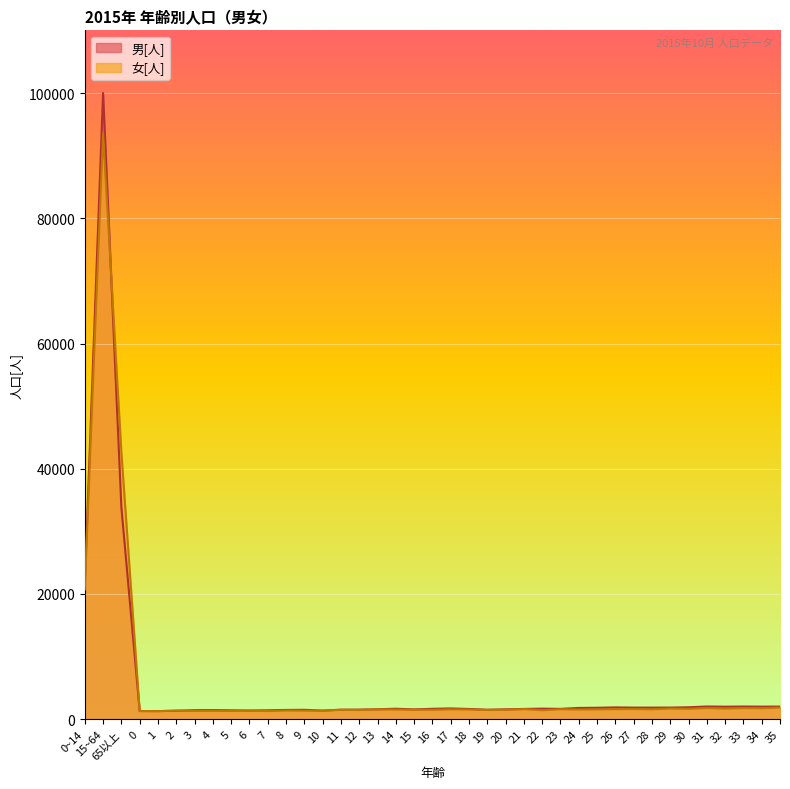

Reading left to right, transcribe all the data shown in this chart.

男[人]: 0~14=21659	15~64=100054	65以上=33870	0=1301	1=1287	2=1343	3=1436	4=1448	5=1415	6=1382	7=1417	8=1473	9=1493	10=1373	11=1516	12=1529	13=1579	14=1667	15=1561	16=1655	17=1712	18=1630	19=1513	20=1569	21=1632	22=1679	23=1647	24=1794	25=1822	26=1881	27=1846	28=1845	29=1853	30=1901	31=2024	32=1995	33=2021	34=2000	35=2013
女[人]: 0~14=20722	15~64=93584	65以上=42650	0=1303	1=1282	2=1367	3=1323	4=1330	5=1313	6=1363	7=1302	8=1386	9=1358	10=1355	11=1489	12=1454	13=1564	14=1533	15=1516	16=1492	17=1567	18=1541	19=1468	20=1499	21=1607	22=1421	23=1588	24=1542	25=1558	26=1600	27=1615	28=1575	29=1700	30=1650	31=1784	32=1687	33=1777	34=1749	35=1849